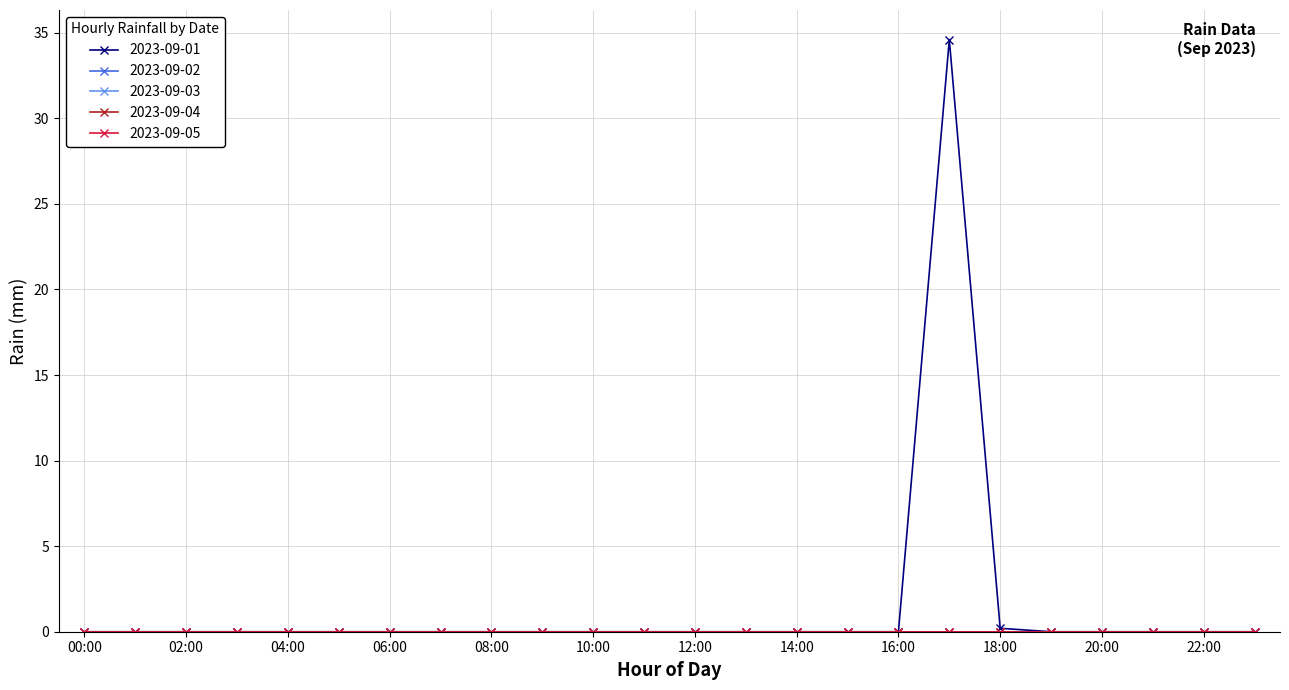

True or false: 2023-09-01 has more than 1 points higher than both neighbors.

False